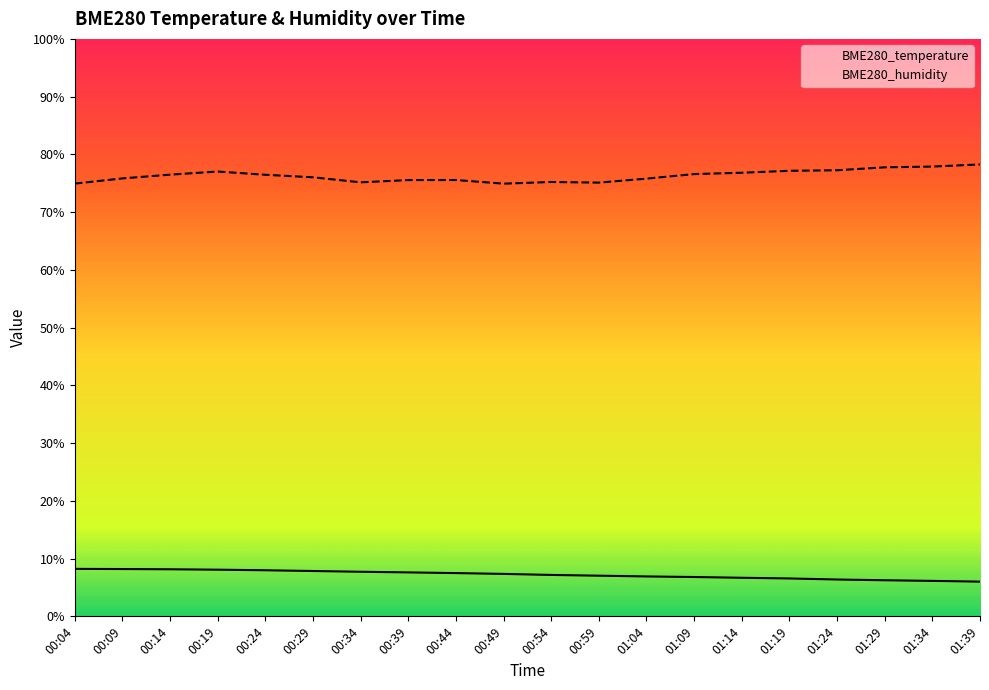

How many data points in BME280_temperature are above 7?

12